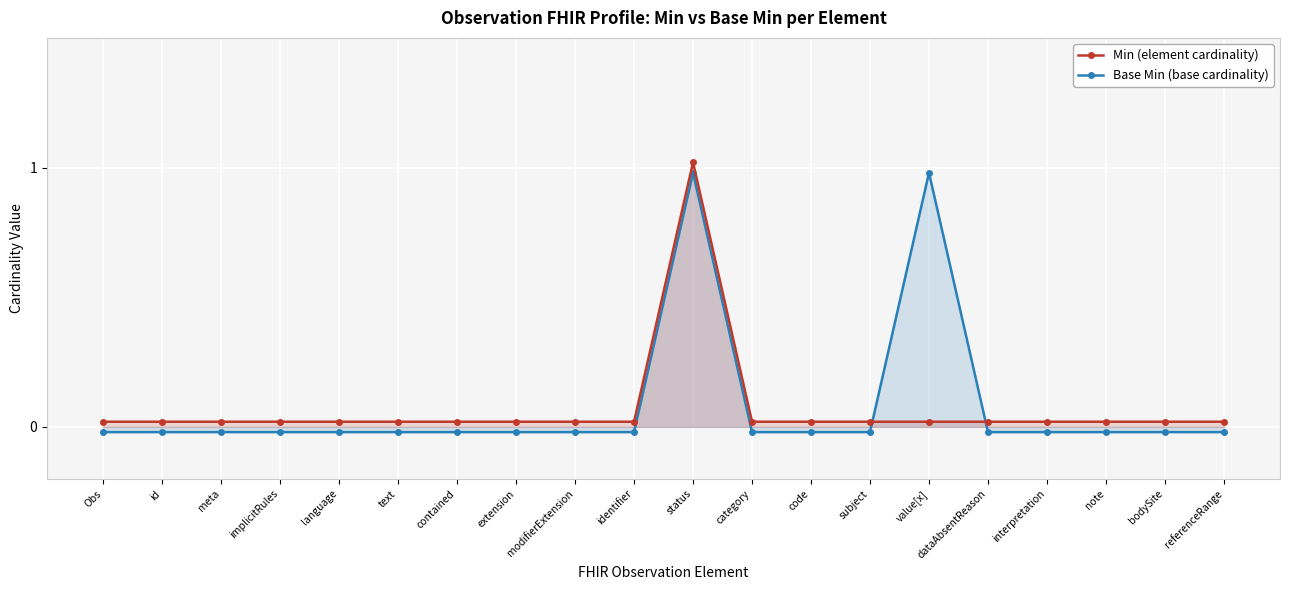

Rank the series at dataAbsentReason from highest to lowest value.

Min, Base Min